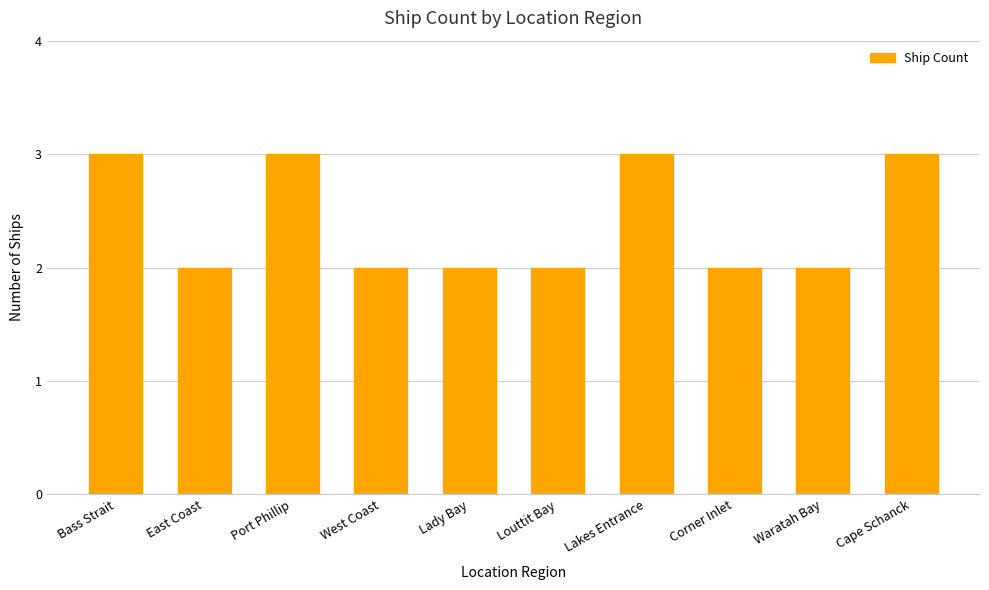

What is the maximum value shown in the chart?

3